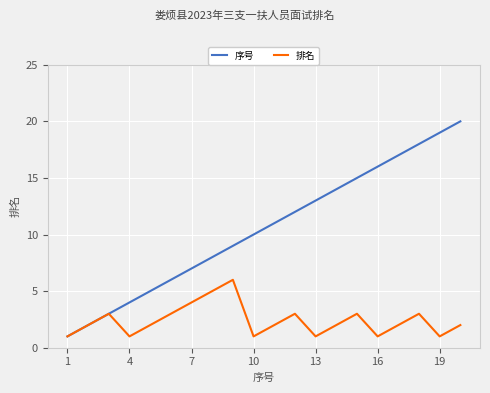

Is this an area chart (filled region under the line)?

No